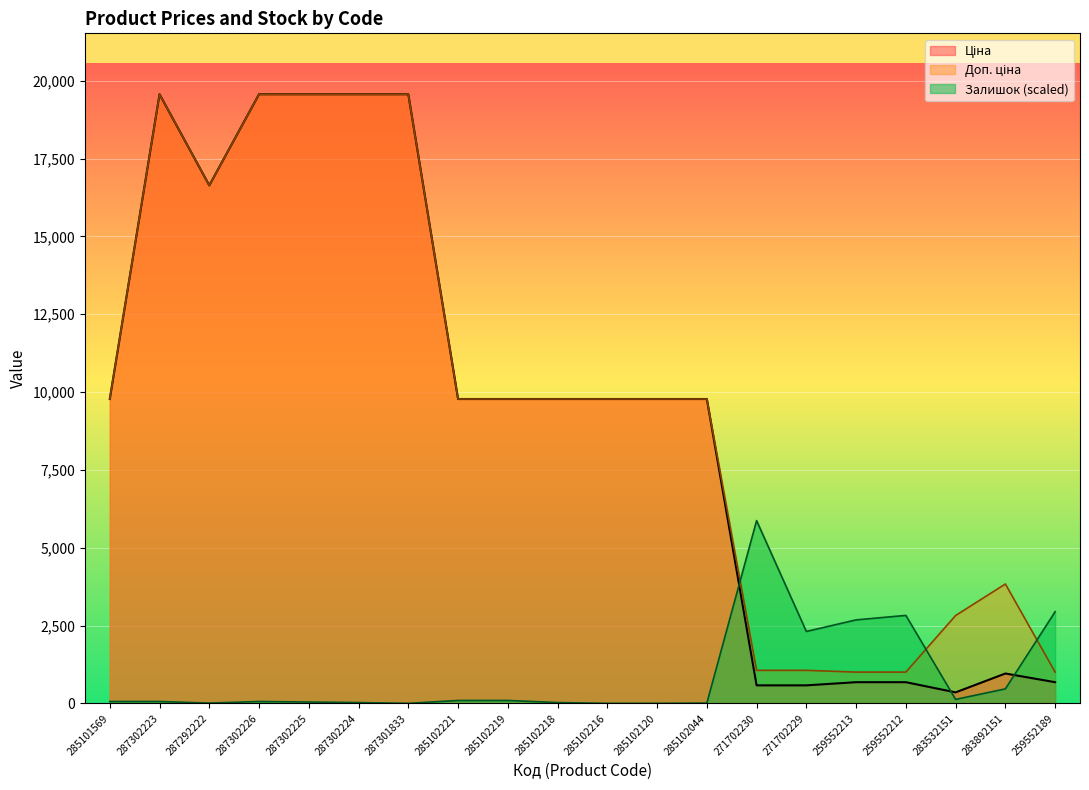

At which label does Залишок first exceed 59?

285101569